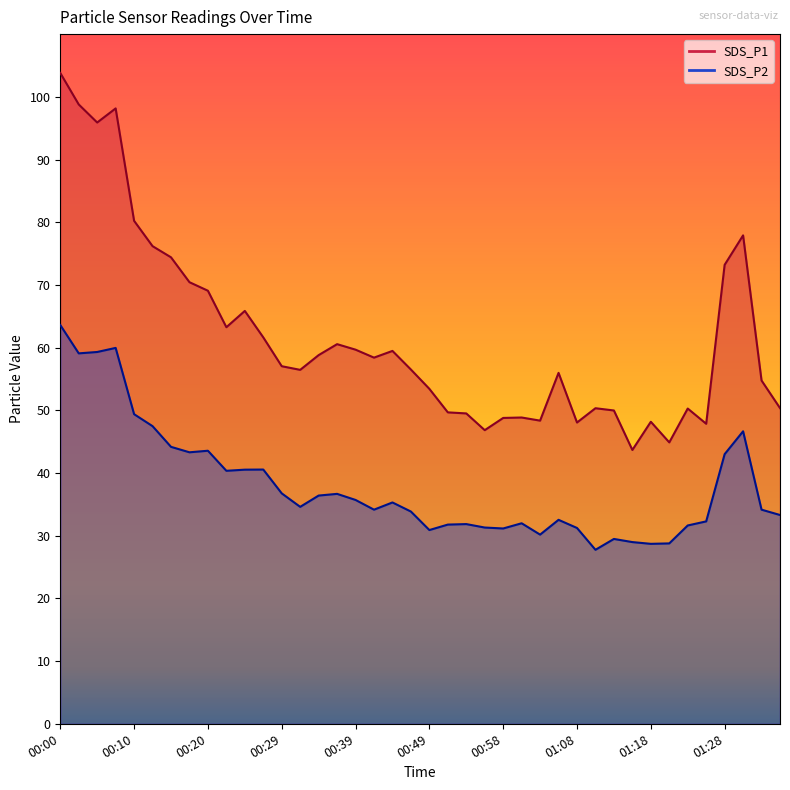

At which label does SDS_P2 reach its peak?

00:00